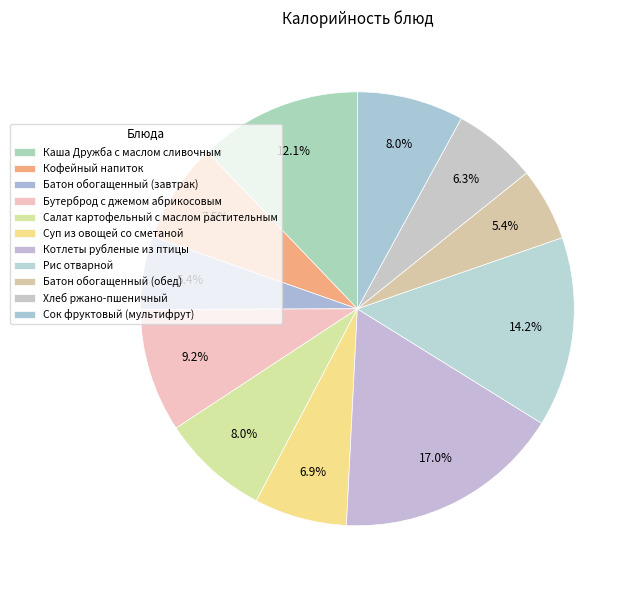

Does any single category account for the majority?

No